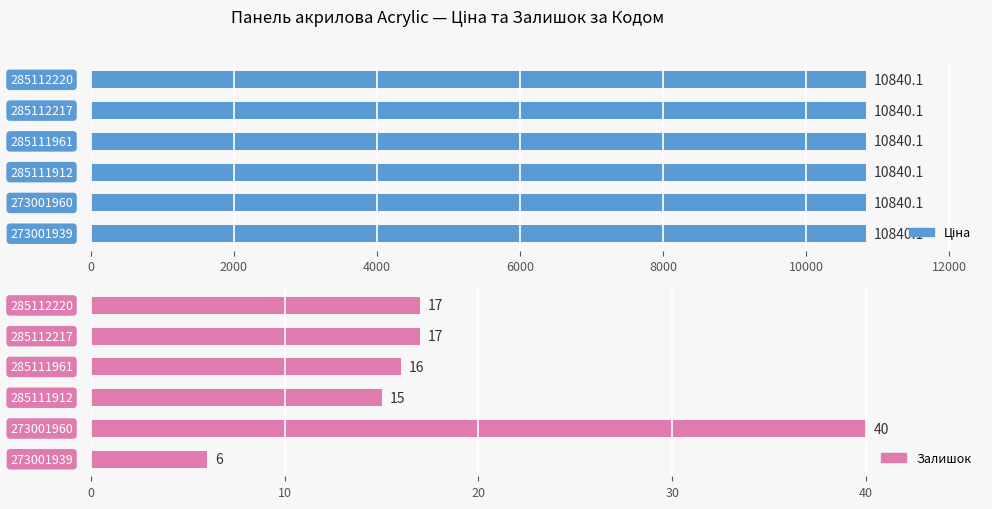

How many groups of bars are there?

6